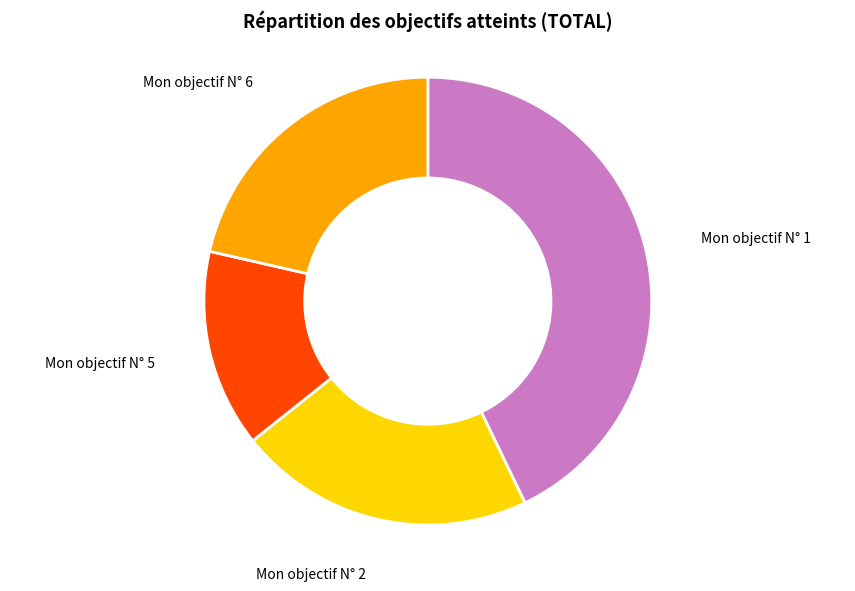

Between Mon objectif N° 5 and Mon objectif N° 1, which is larger?

Mon objectif N° 1